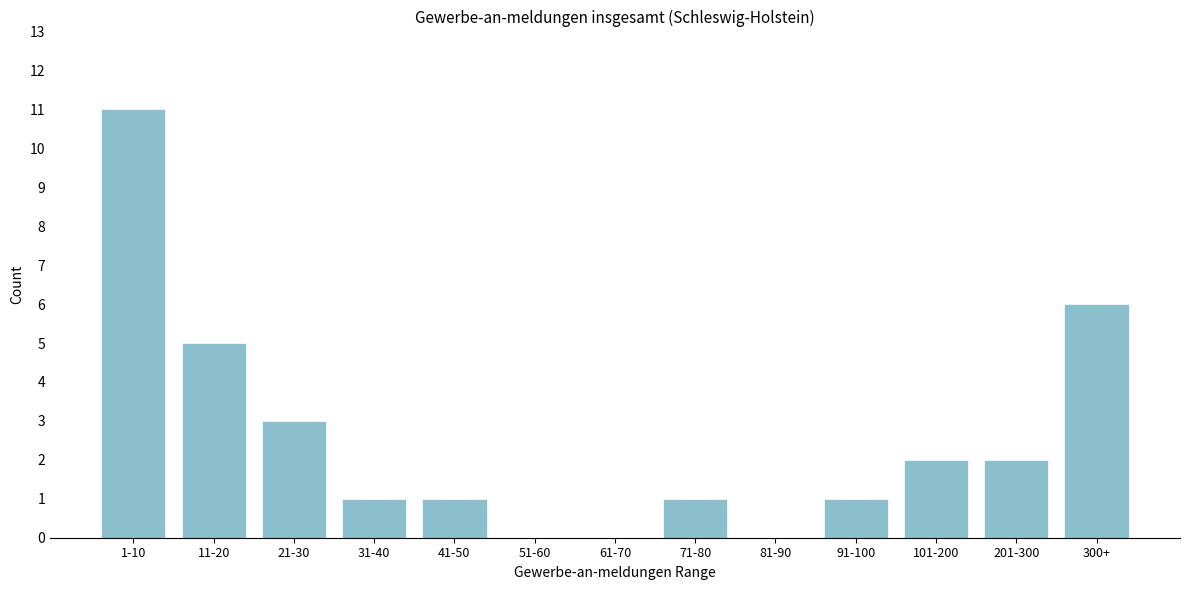

Reading left to right, what are all the values shown in this chart?

1-10=11	11-20=5	21-30=3	31-40=1	41-50=1	51-60=0	61-70=0	71-80=1	81-90=0	91-100=1	101-200=2	201-300=2	300+=6